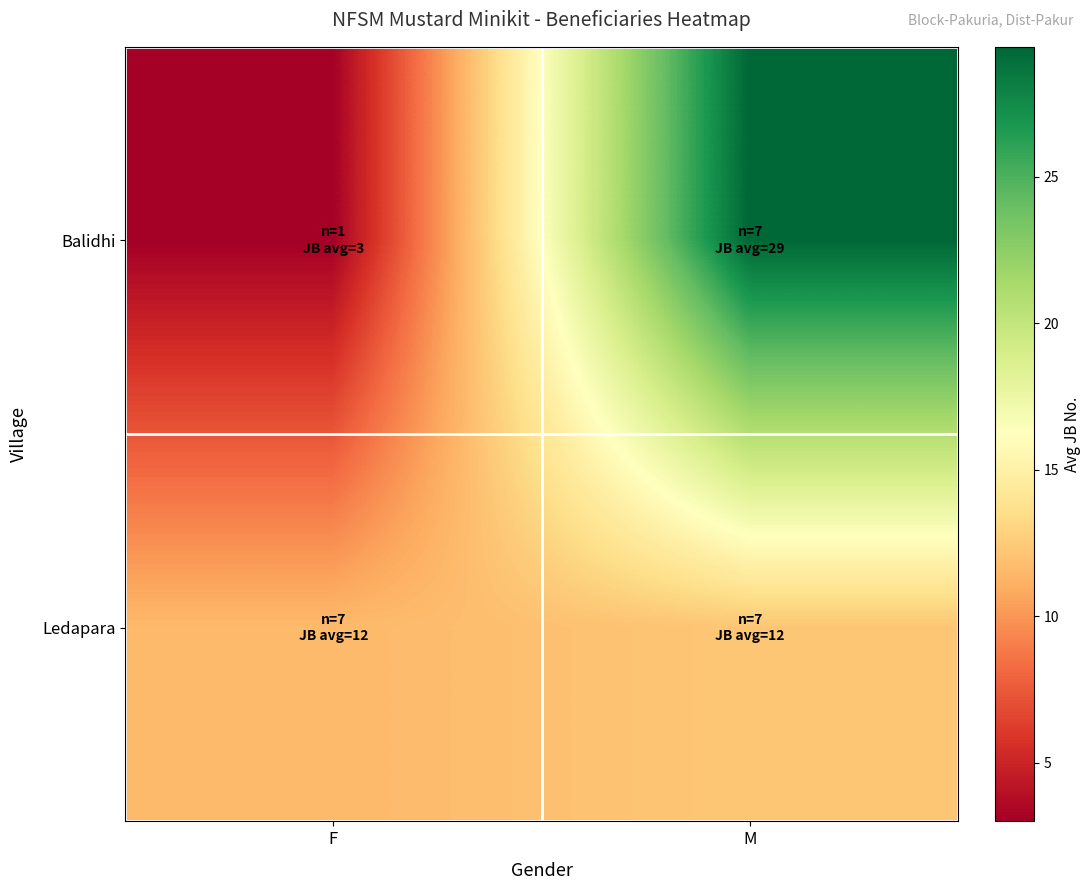

What is the spread (max minus min) of values at M?

17.1